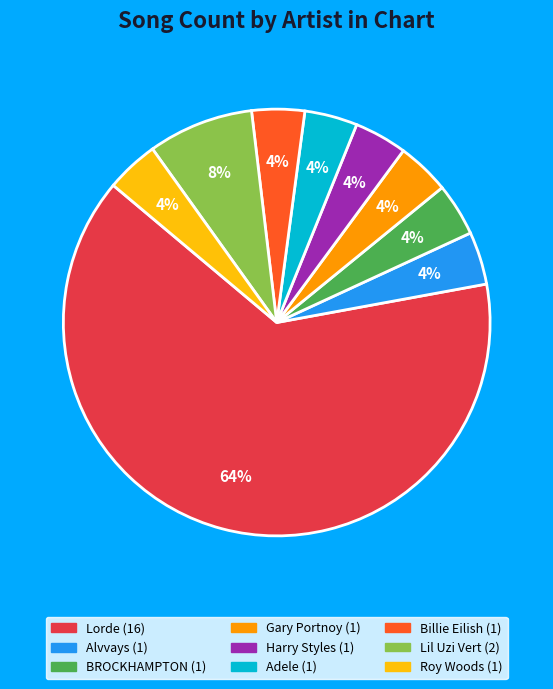

What is the largest slice in the pie chart?

Lorde